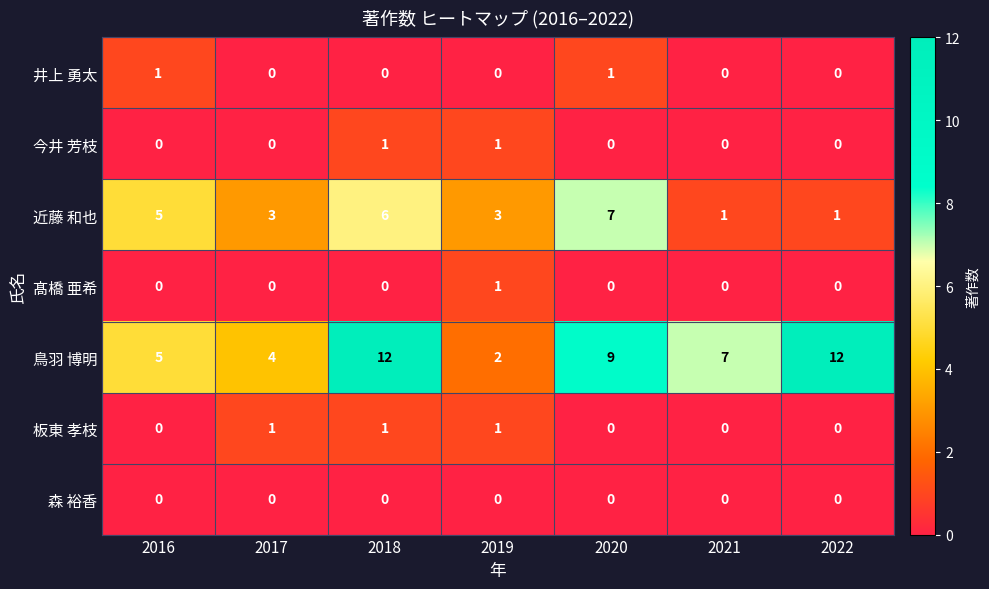

At how many categories does at least one series exceed 8?

3